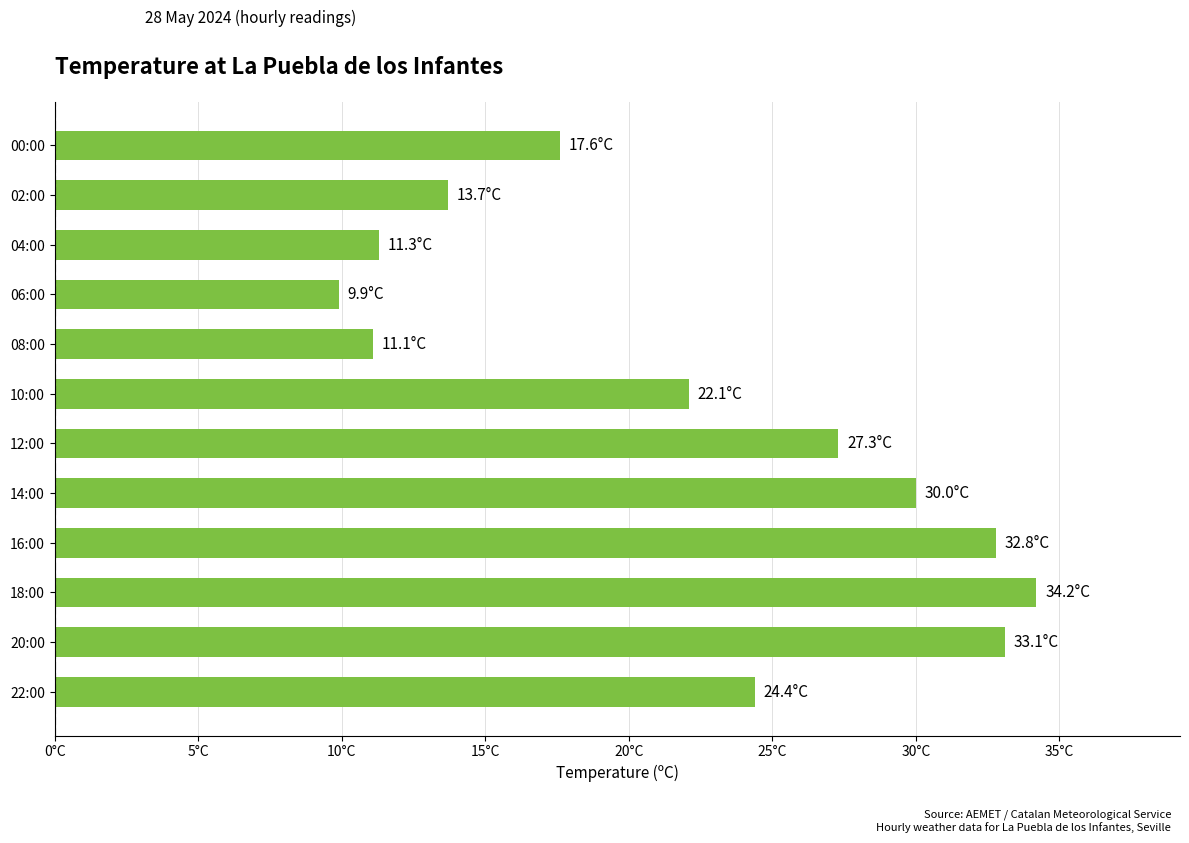

At which label is the value closest to 22?

10:00